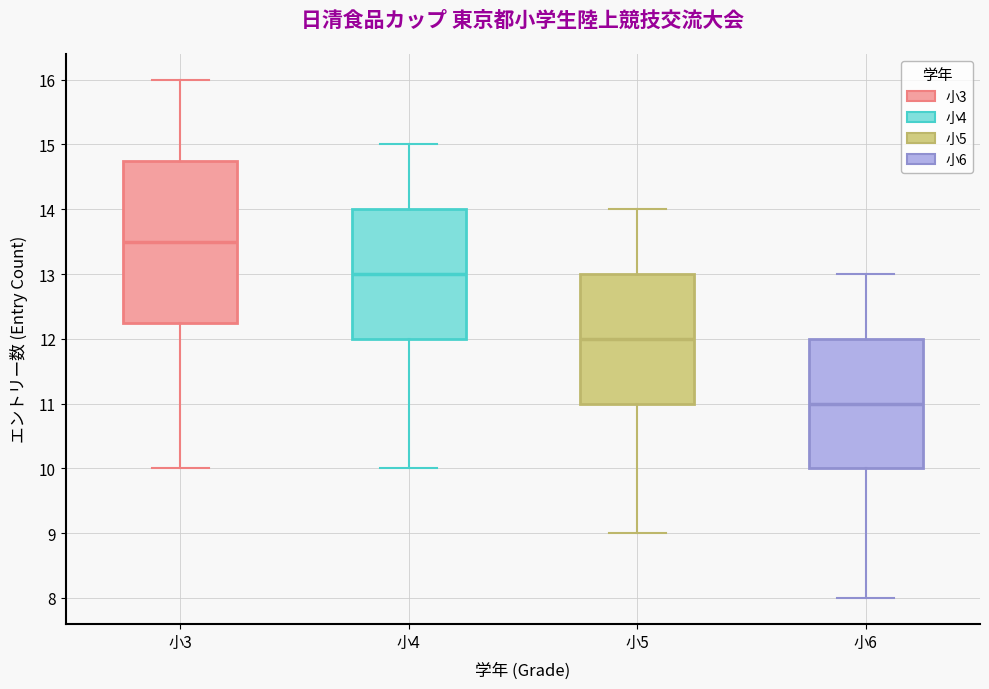

Reading left to right, transcribe this box plot: for each box, give where its median line is, the range the box spans, and where its two whiskers end, as read against the y-axis. The values are not printed on the chart, so give them approximately, as read against the axis.

小3: median 13.5, box 12.3 to 14.8, whiskers 10.0 to 16.0
小4: median 13.0, box 12.0 to 14.0, whiskers 10.0 to 15.0
小5: median 12.0, box 11.0 to 13.0, whiskers 9.0 to 14.0
小6: median 11.0, box 10.0 to 12.0, whiskers 8.0 to 13.0